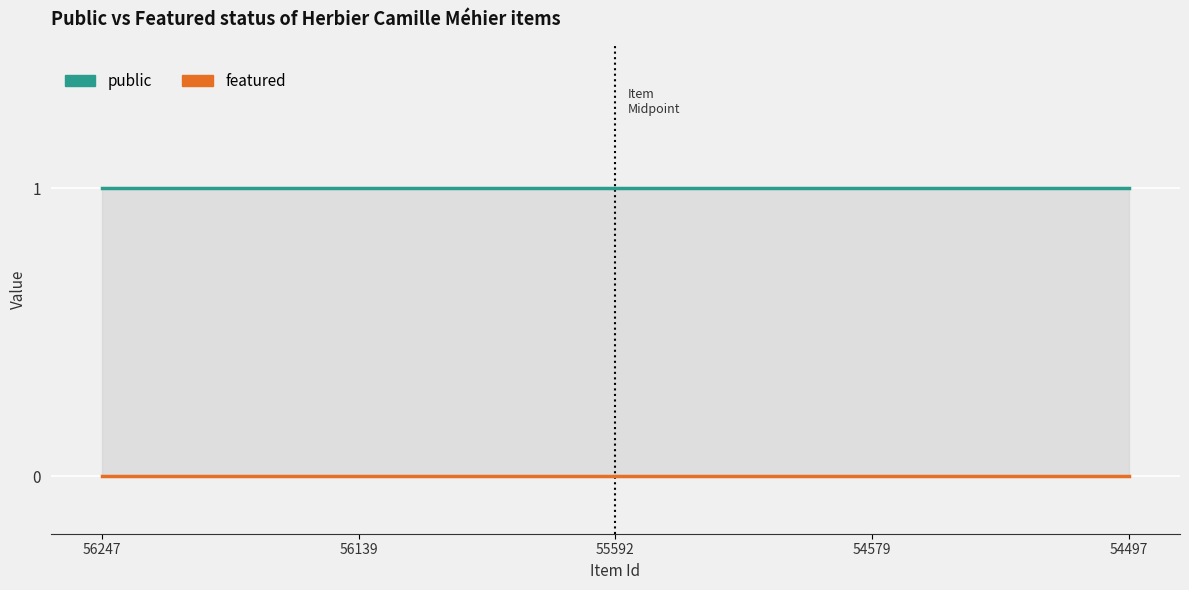

Where is featured nearest to the value 0?

56247